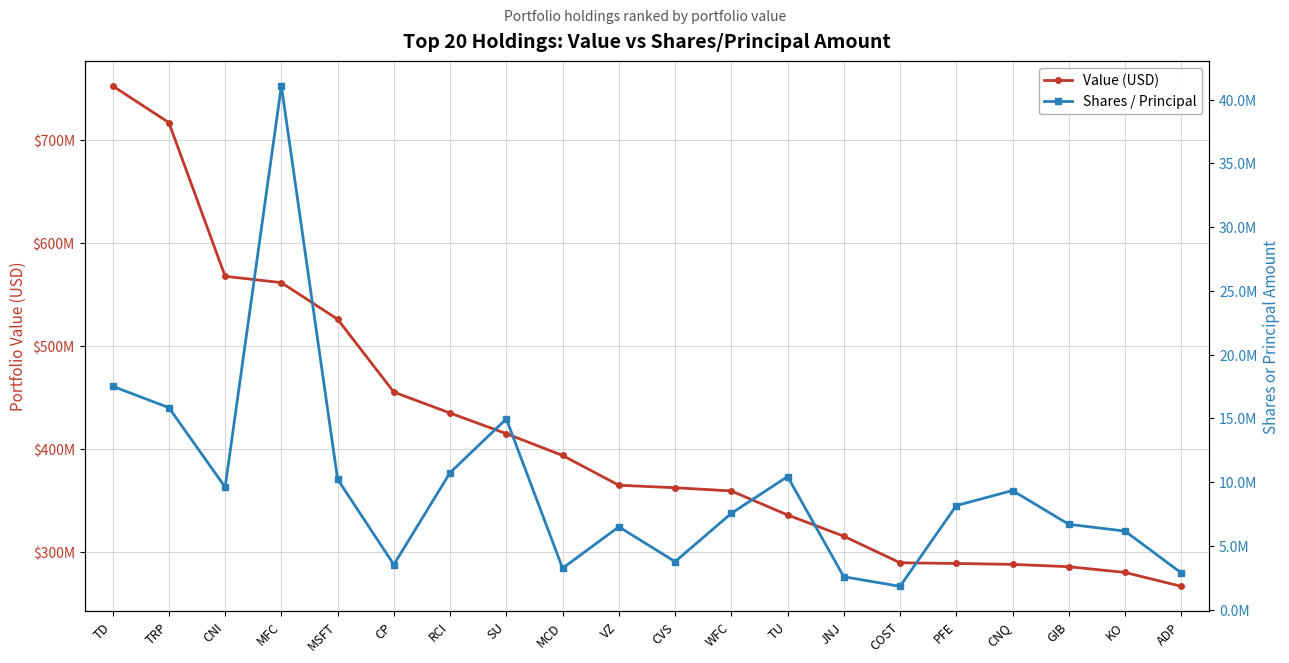

What is the total value across all series at VZ?

371657421